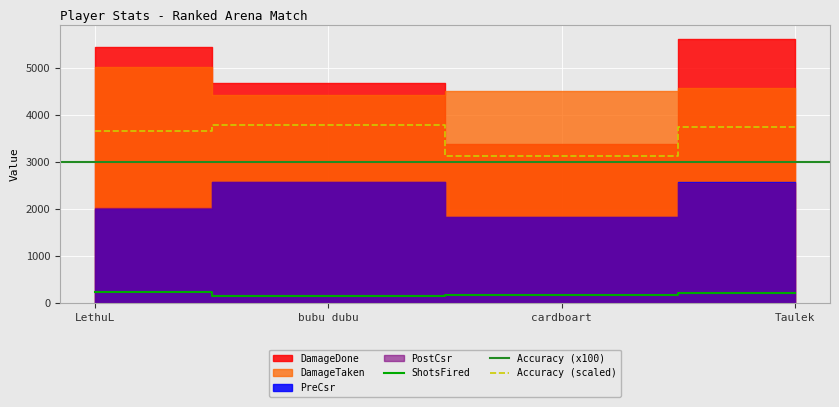

True or false: DamageDone and DamageTaken cross at least once.

True